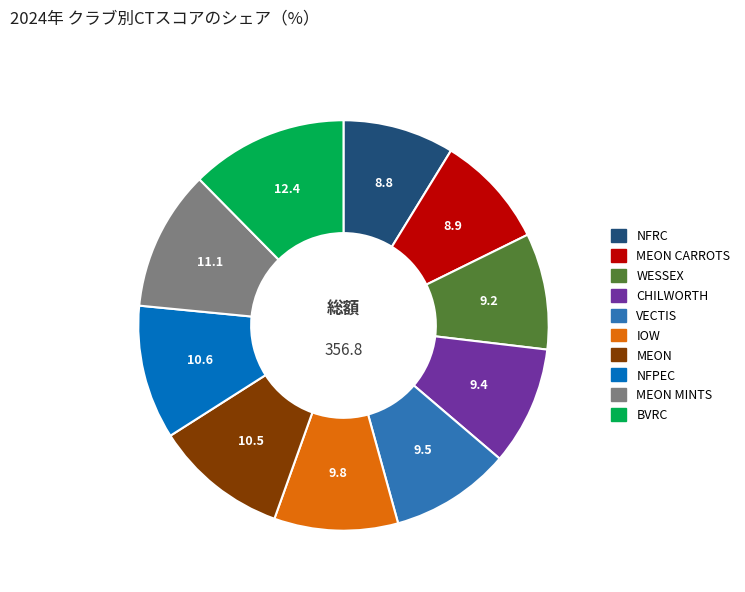

How many segments does this pie chart have?

10